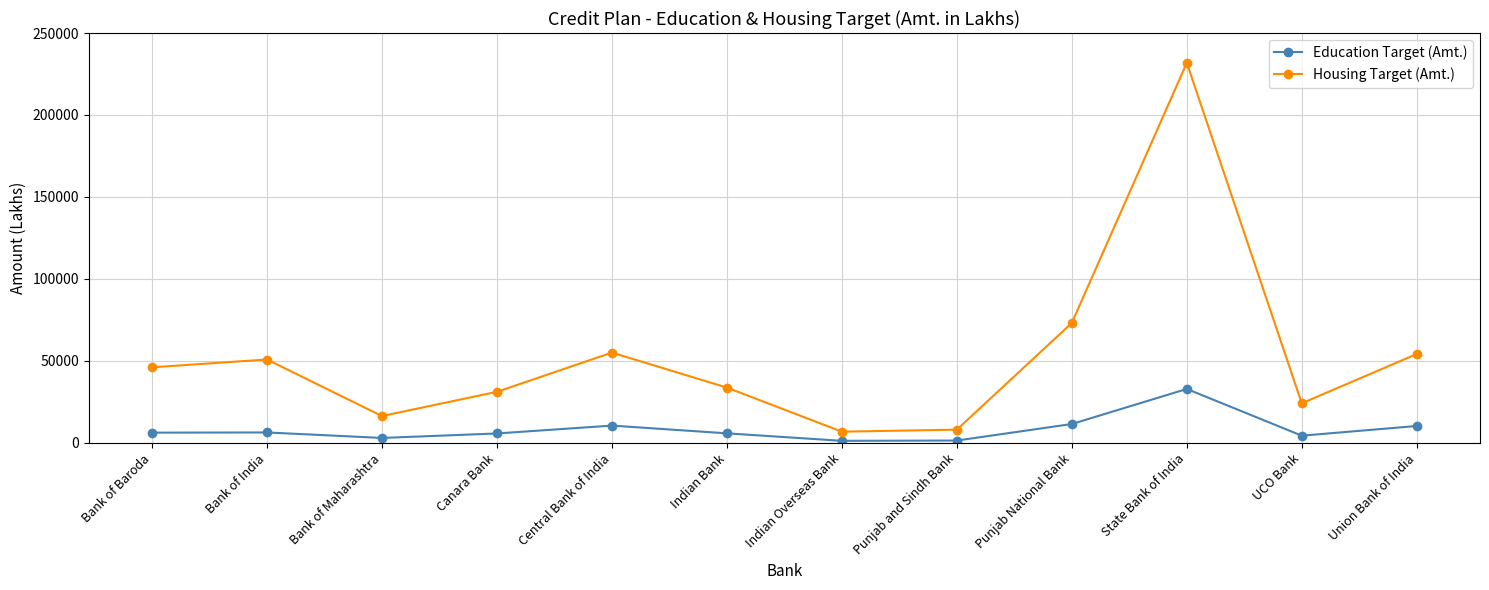

At Punjab and Sindh Bank, list the series in order from largest to smallest.

Housing Target (Amt.), Education Target (Amt.)